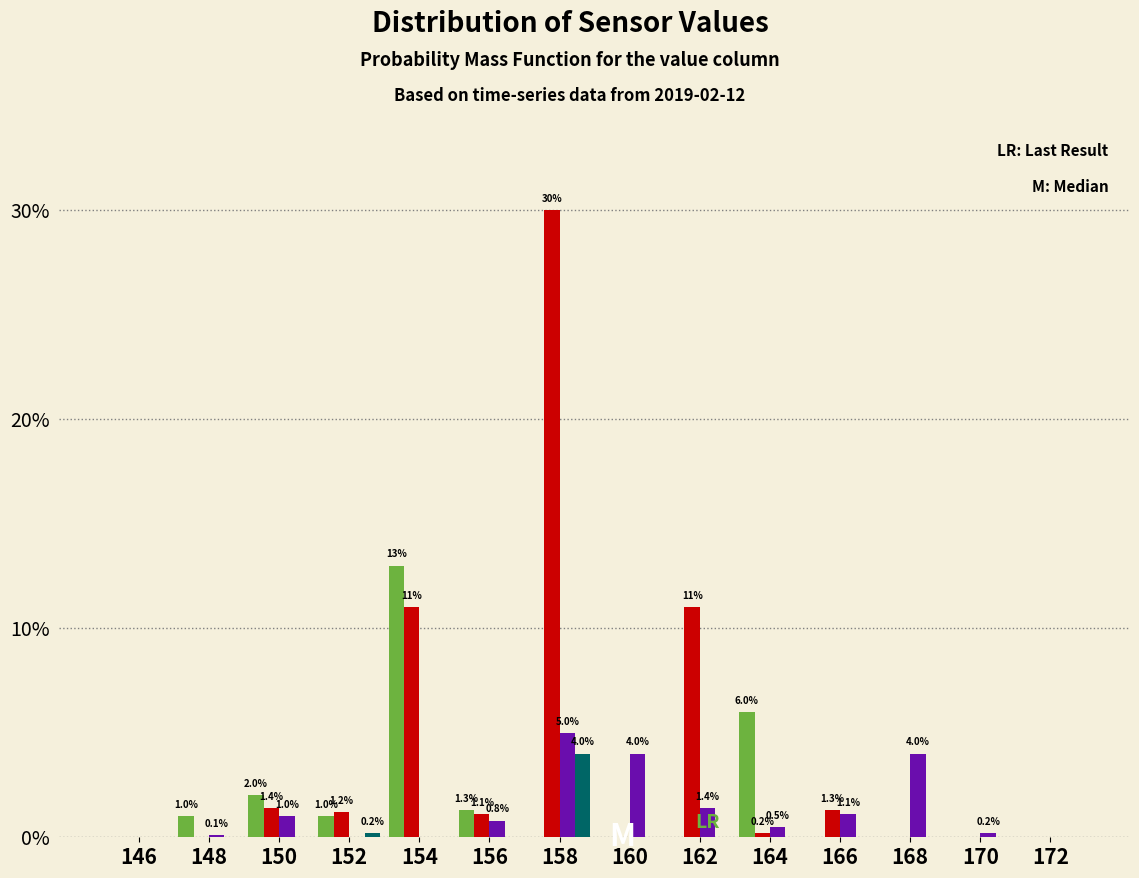

What is the maximum value shown in the chart?

30.0